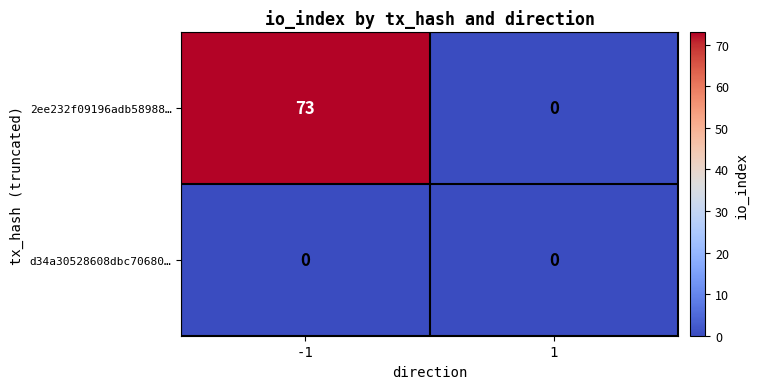

At which category is the sum across all series the highest?

-1